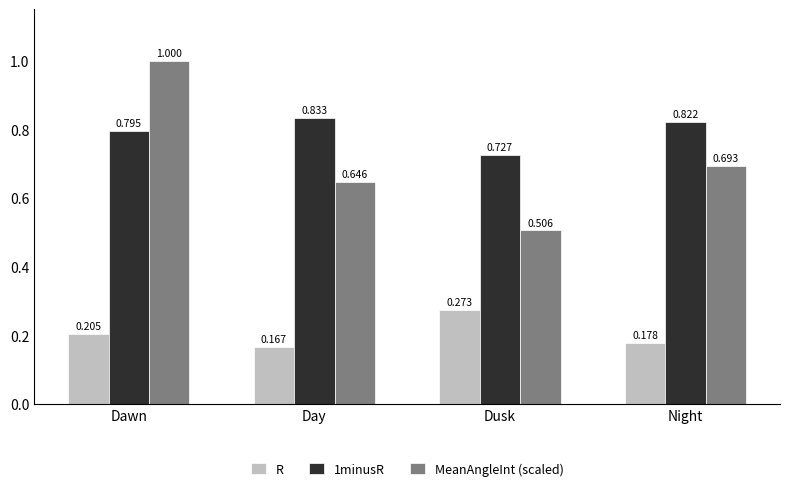

Which label corresponds to the smallest value in the chart?

Day